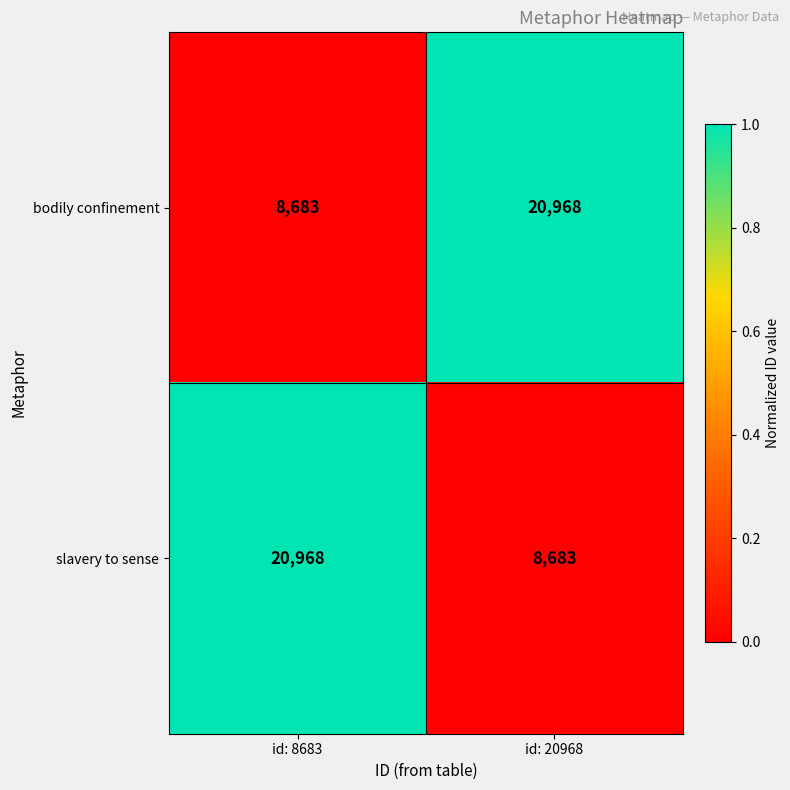

Reading left to right, what are all the values shown in this chart?

bodily confinement: id: 8683=8683	id: 20968=20968
slavery to sense: id: 8683=20968	id: 20968=8683